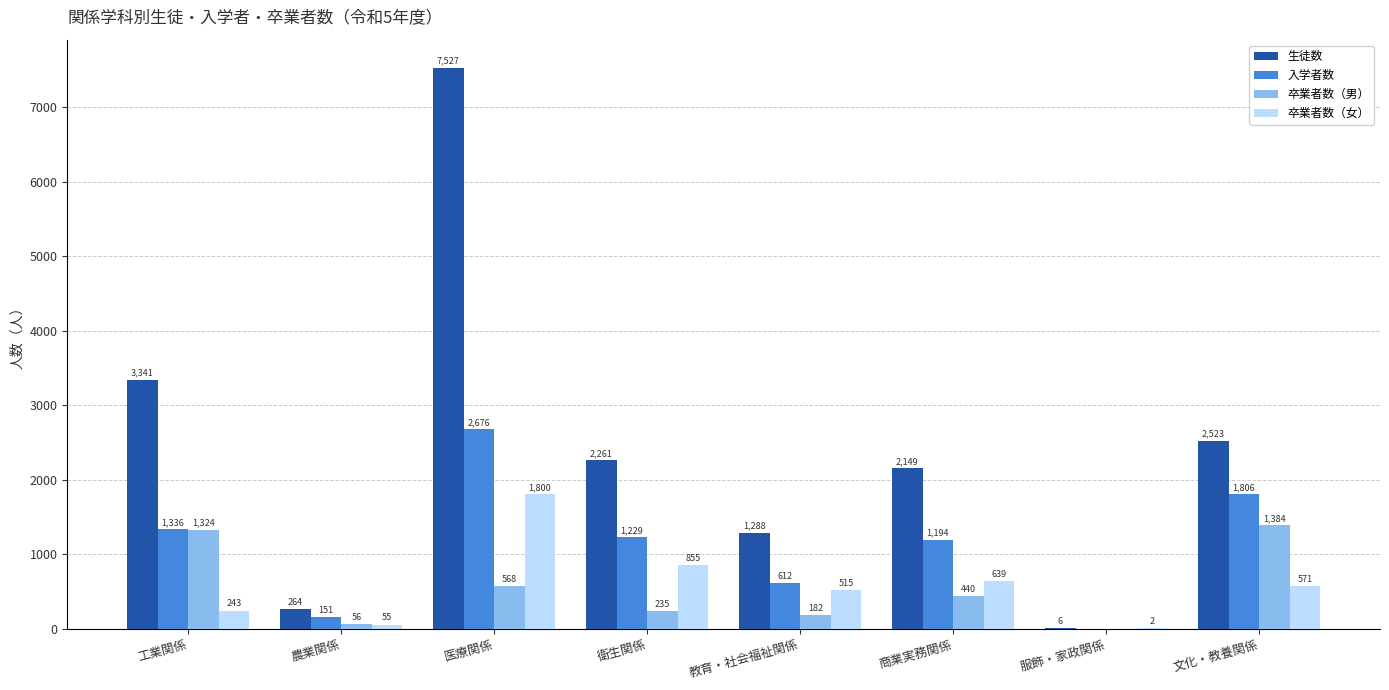

How many 卒業者数（女） values are between 243 and 855?

5